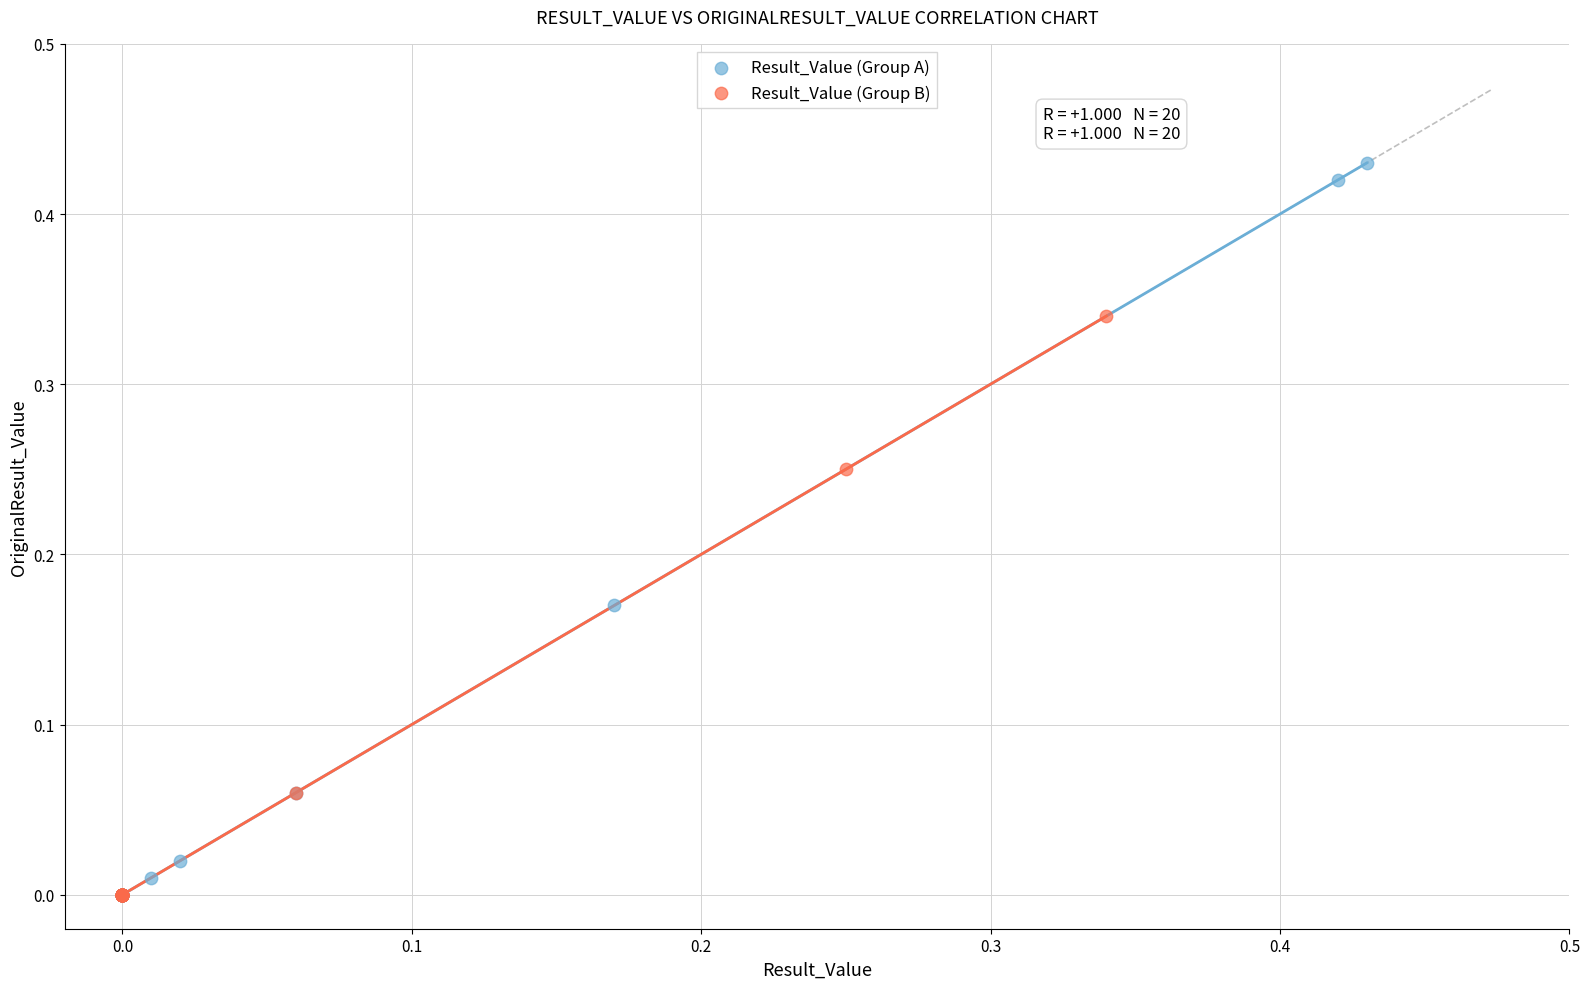

Which series has the largest Y range (max minus min)?

Result_Value (Group A)